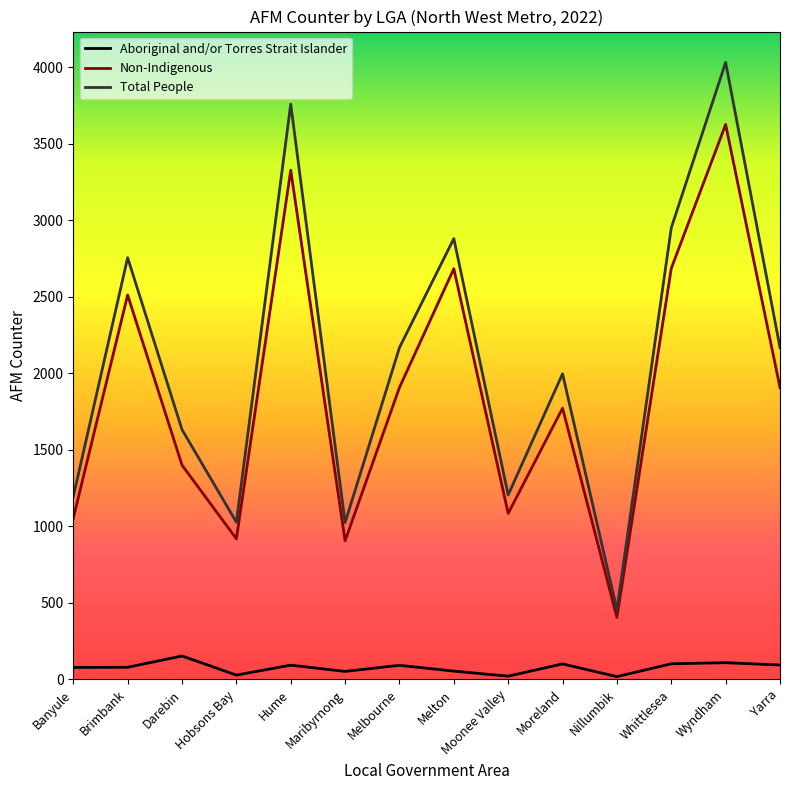

Which category has the highest value in the Non-Indigenous series?

Wyndham